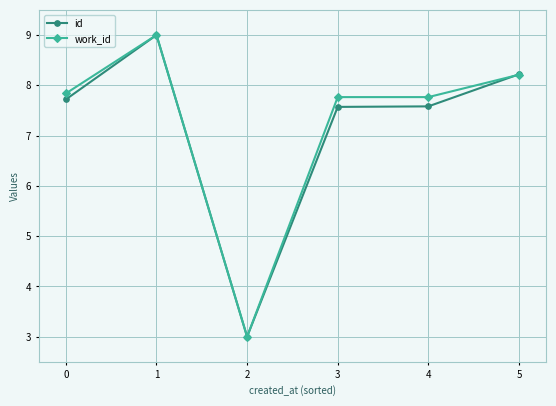

Which category has the lowest value in the id series?

2